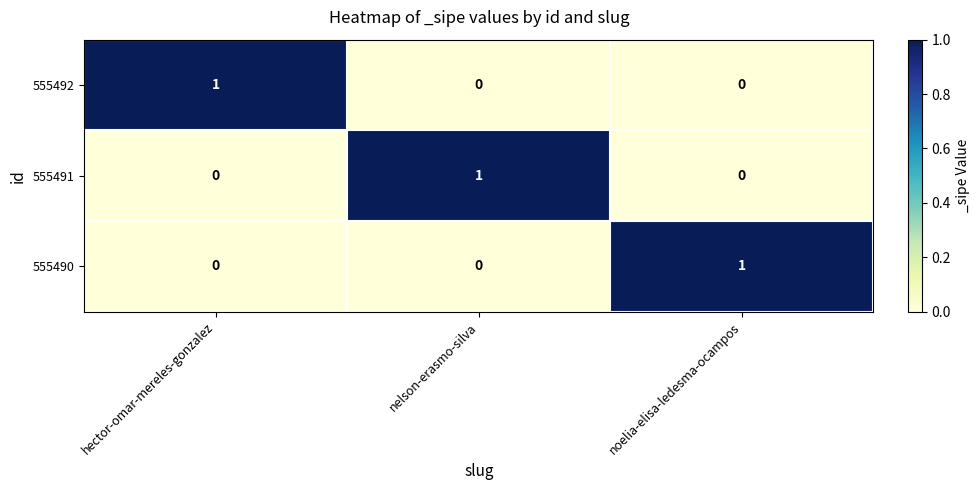

At which label does 555490 reach its peak?

noelia-elisa-ledesma-ocampos